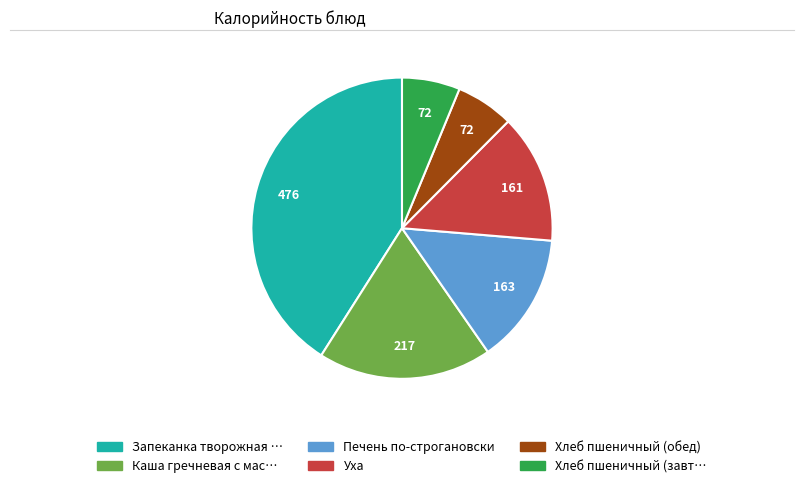

Is there a majority slice in this chart?

No